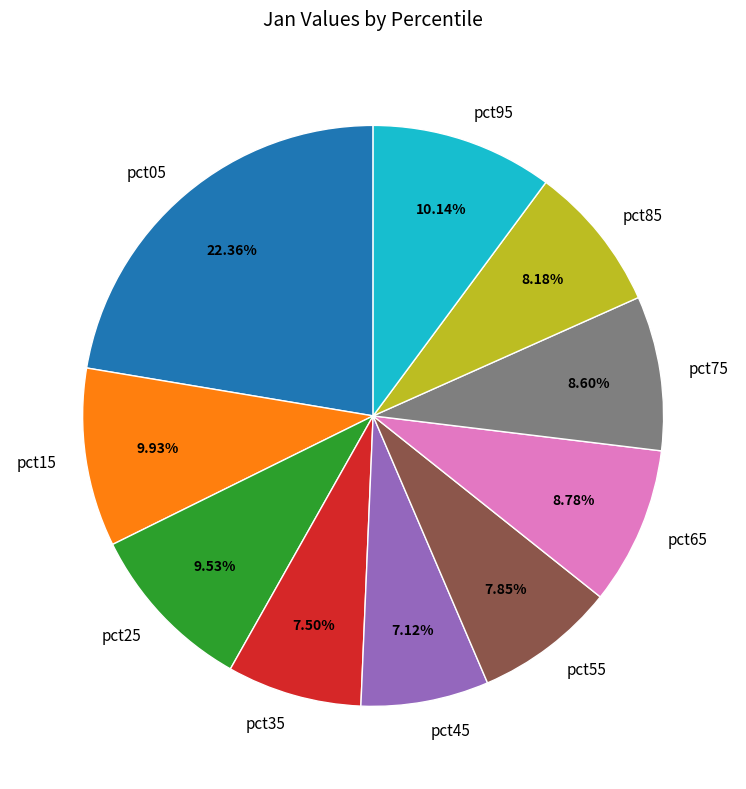

To the nearest percent, what is the difference between the largest and smallest slice percentages?

15%